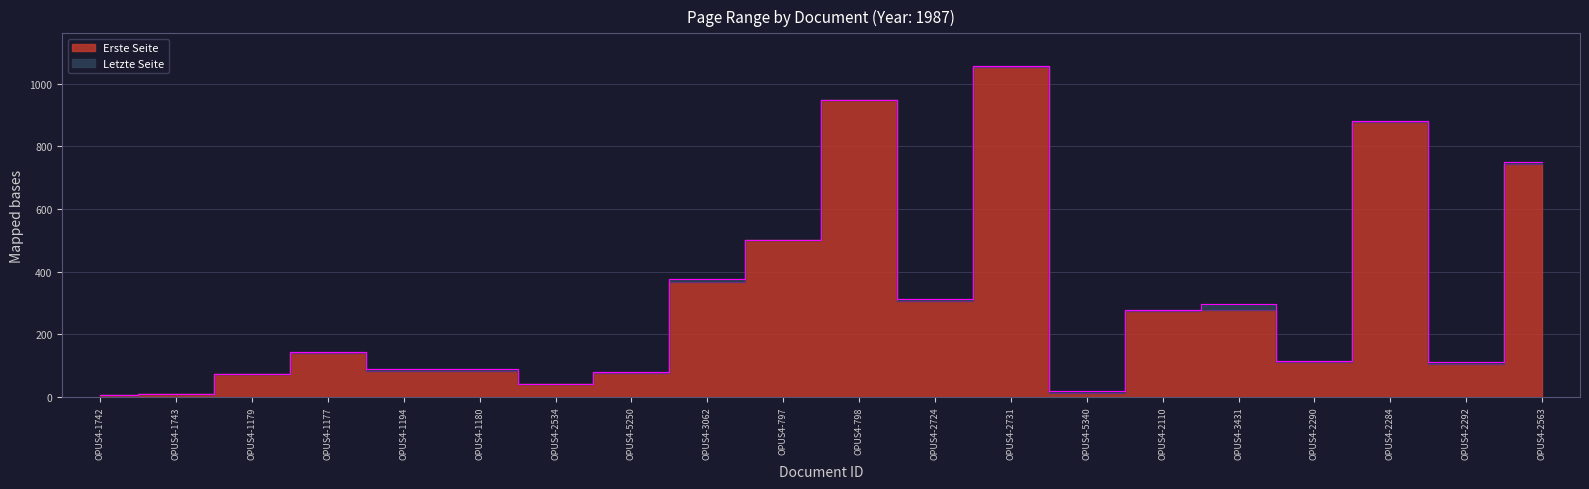

What is the total value across all series at OPUS4-2284?

1757.0